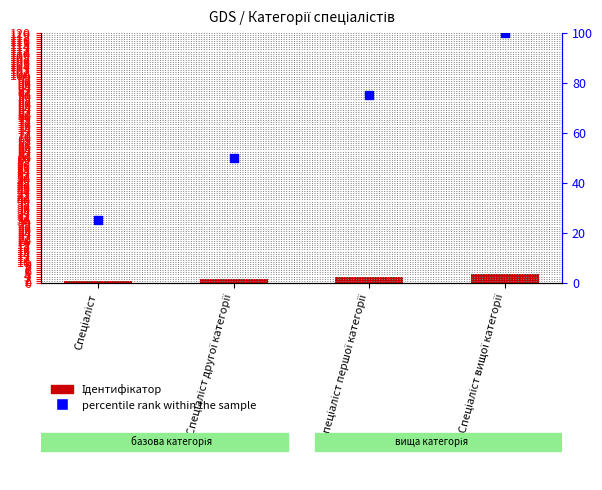

How many data points are less than 3?

2